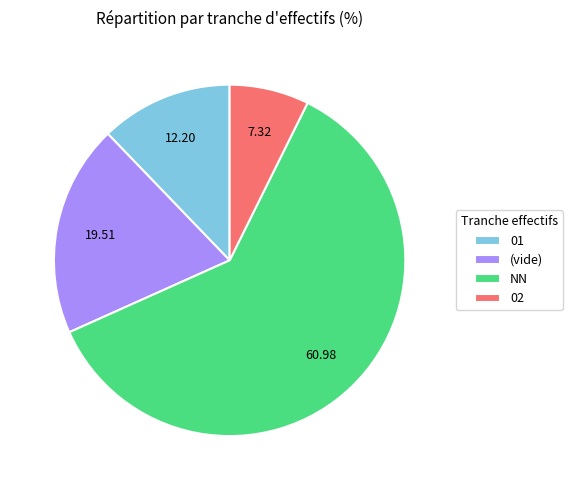

Which has a higher value, 01 or (vide)?

(vide)